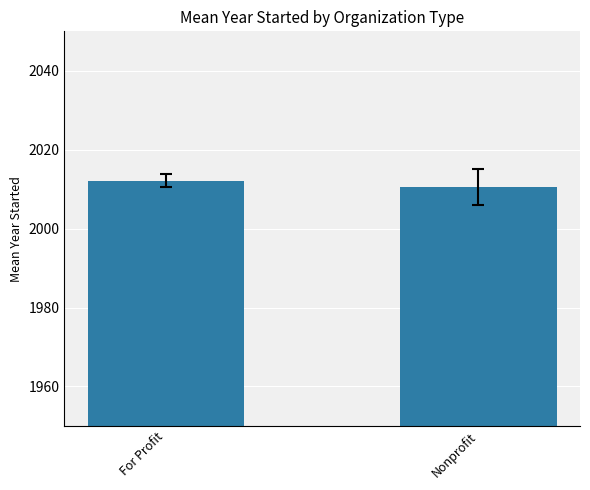

How many bars are there in total?

2